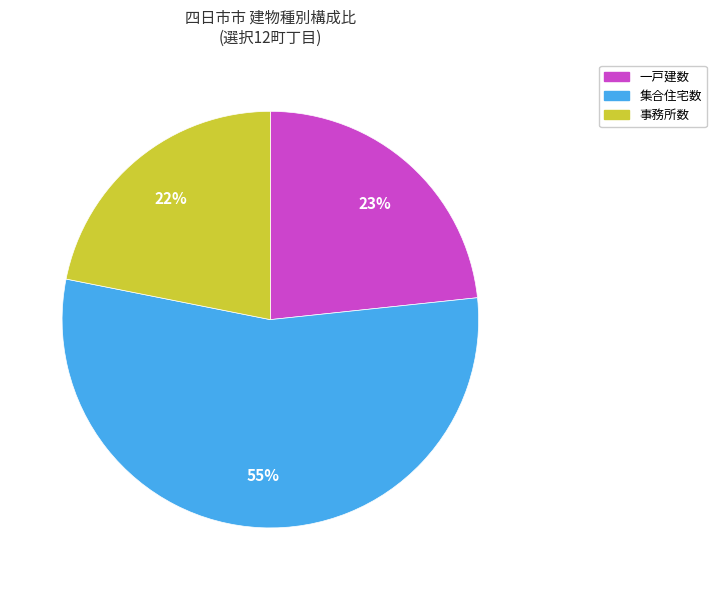

Is there any slice that represents more than half of the pie?

Yes